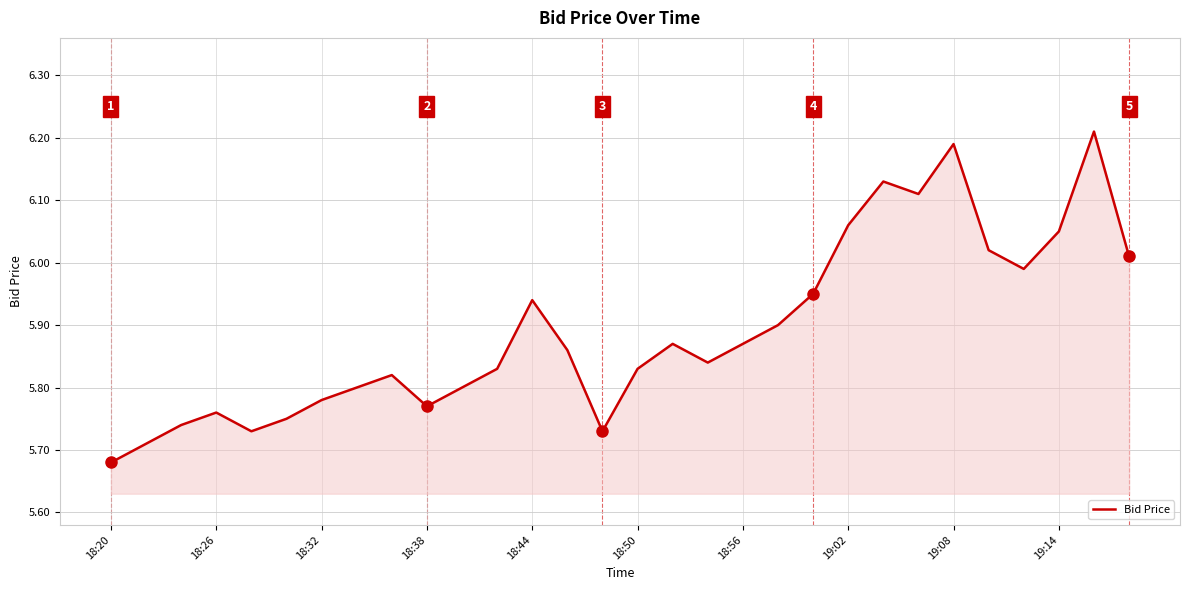

What is the sum of all values?

176.7